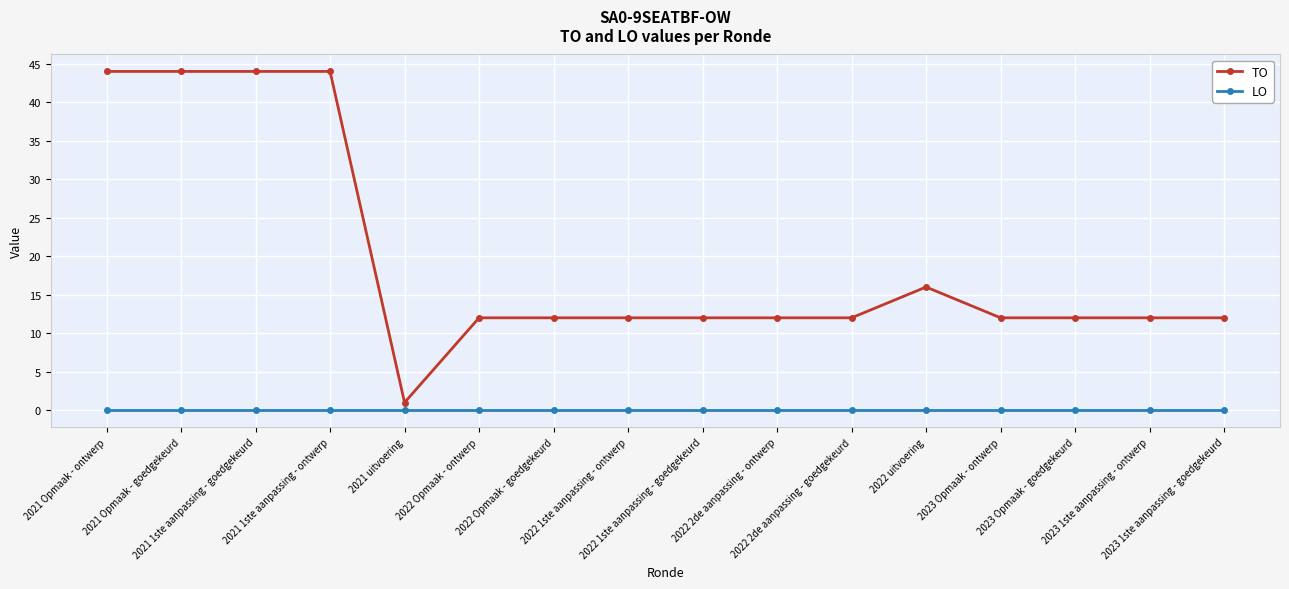

What is the value of the TO point at the 4th from the left?

44